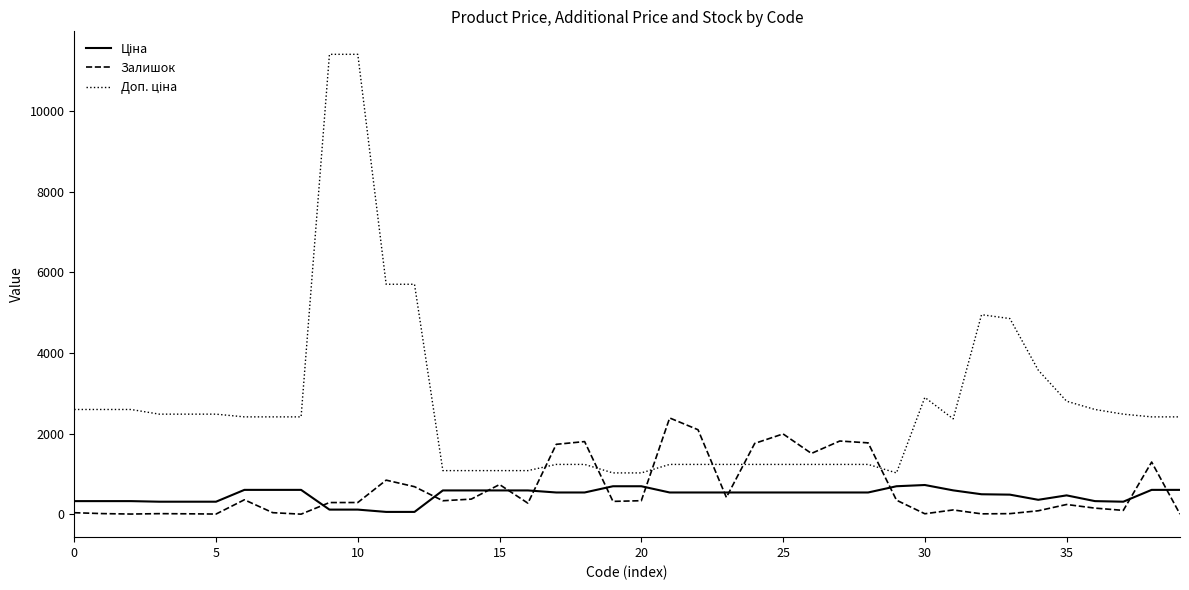

What is the maximum value shown in the chart?

11410.0